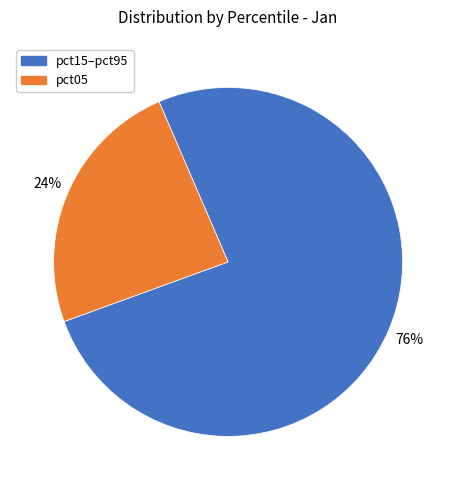

To the nearest percent, what is the difference between the largest and smallest slice percentages?

52%